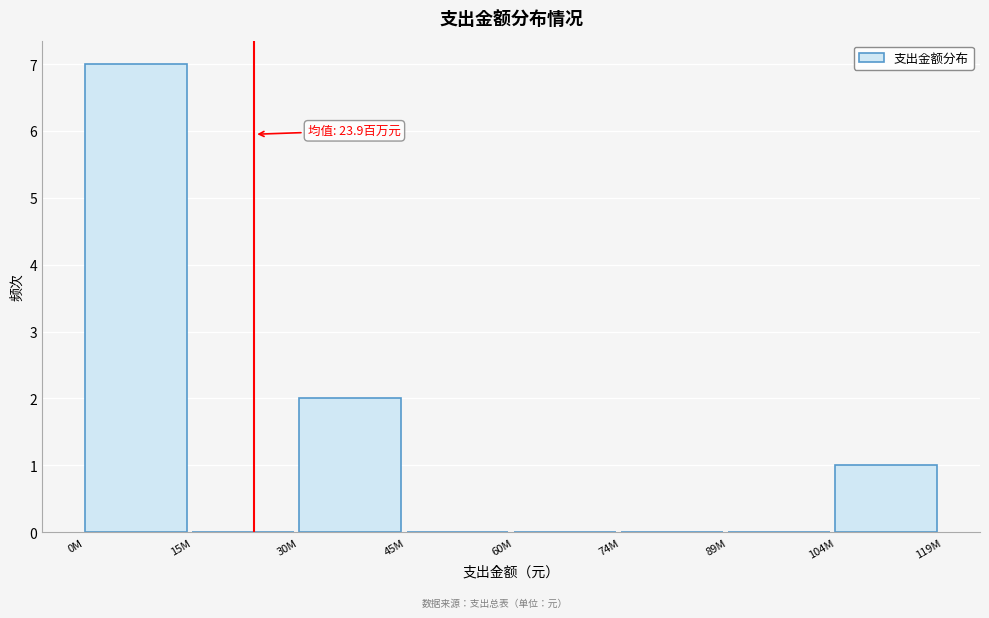

Reading left to right, what are all the values shown in this chart?

0M=7	15M=0	30M=2	45M=0	60M=0	74M=0	89M=0	104M=1